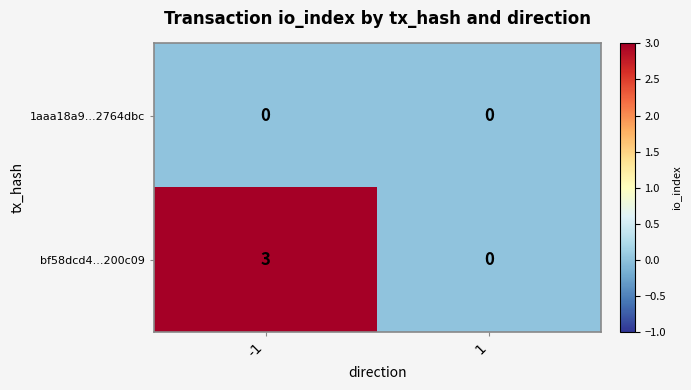

Which series has the largest range (max minus min)?

bf58dcd4...200c09